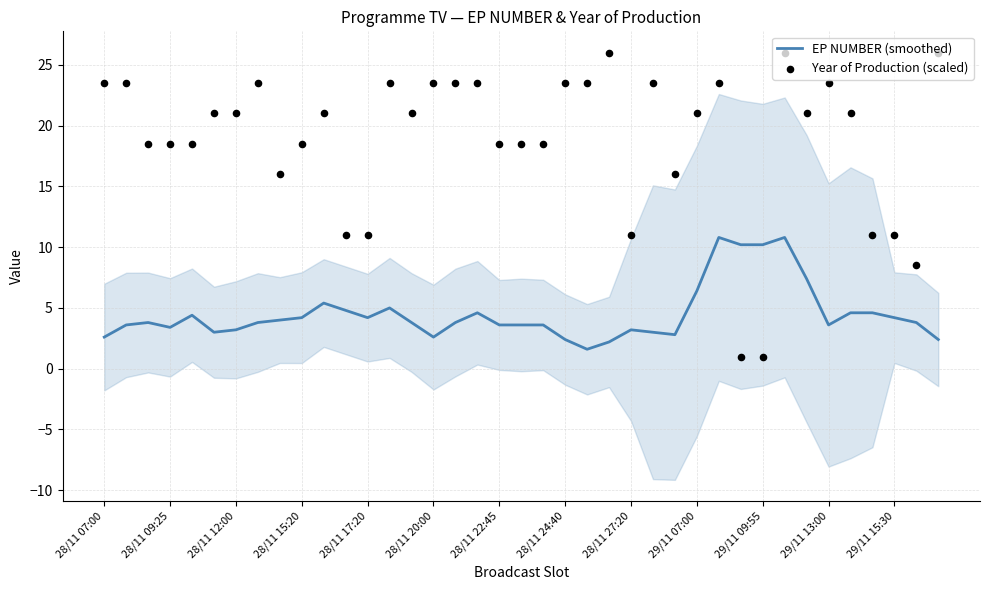

What is the maximum value for EP NUMBER (smoothed)?

10.8